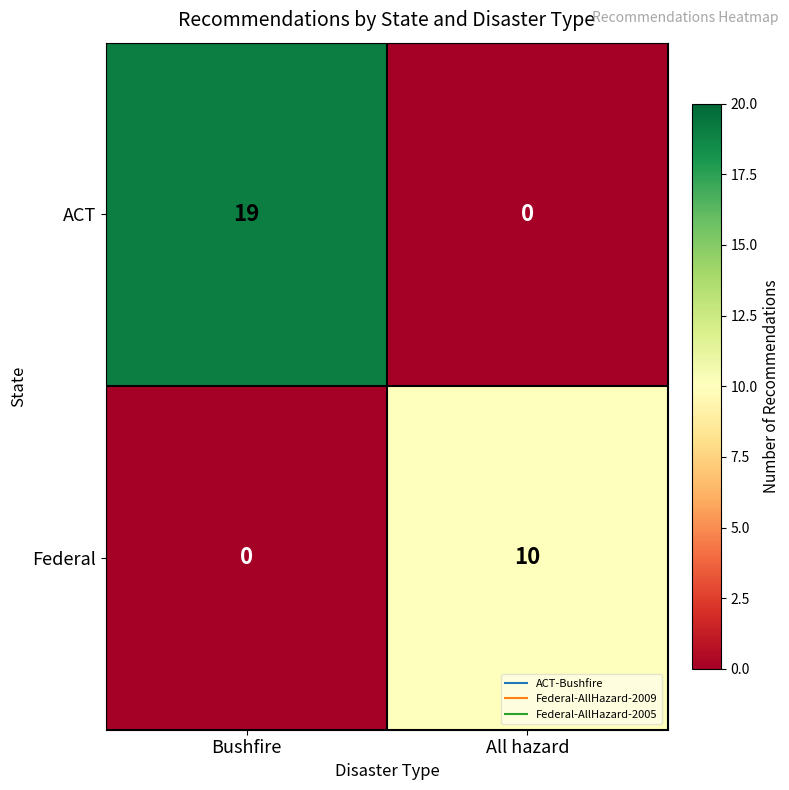

Rank the series by their maximum value, from lowest to highest.

Federal, ACT